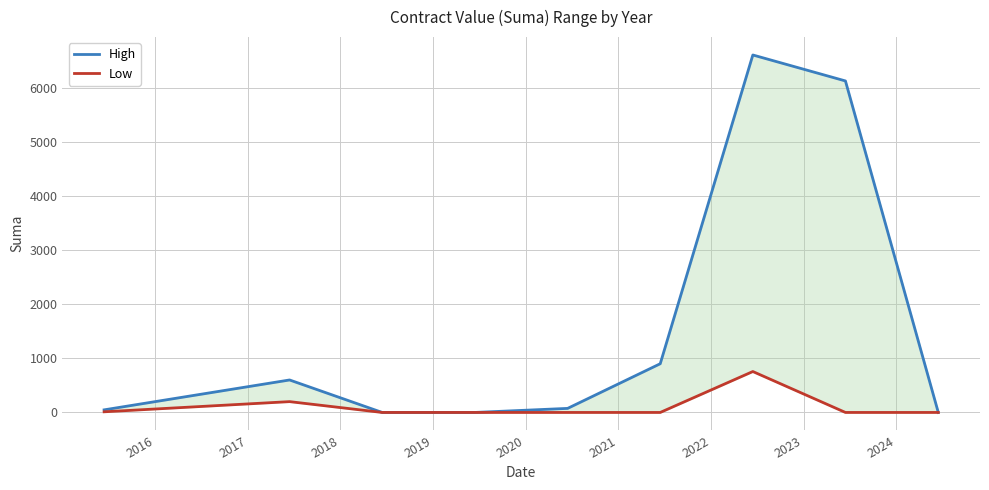

Reading right to left, transcribe all the data shown in this chart.

High: 0.0	6124.0	6603.6	900.0	75.0	0.0	0.0	600.0	48.0
Low: 0.0	0.0	756.0	0.0	0.0	0.0	0.0	200.0	12.0